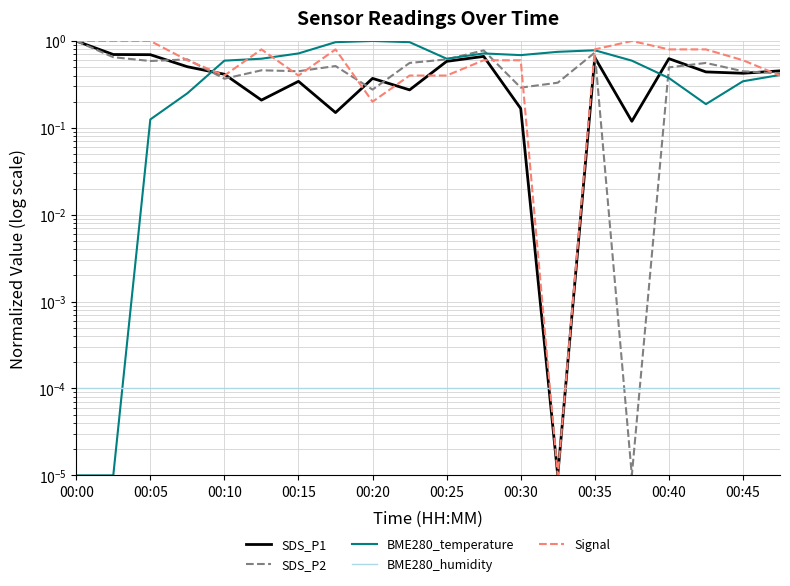

Which series has the largest total across all categories?

Signal